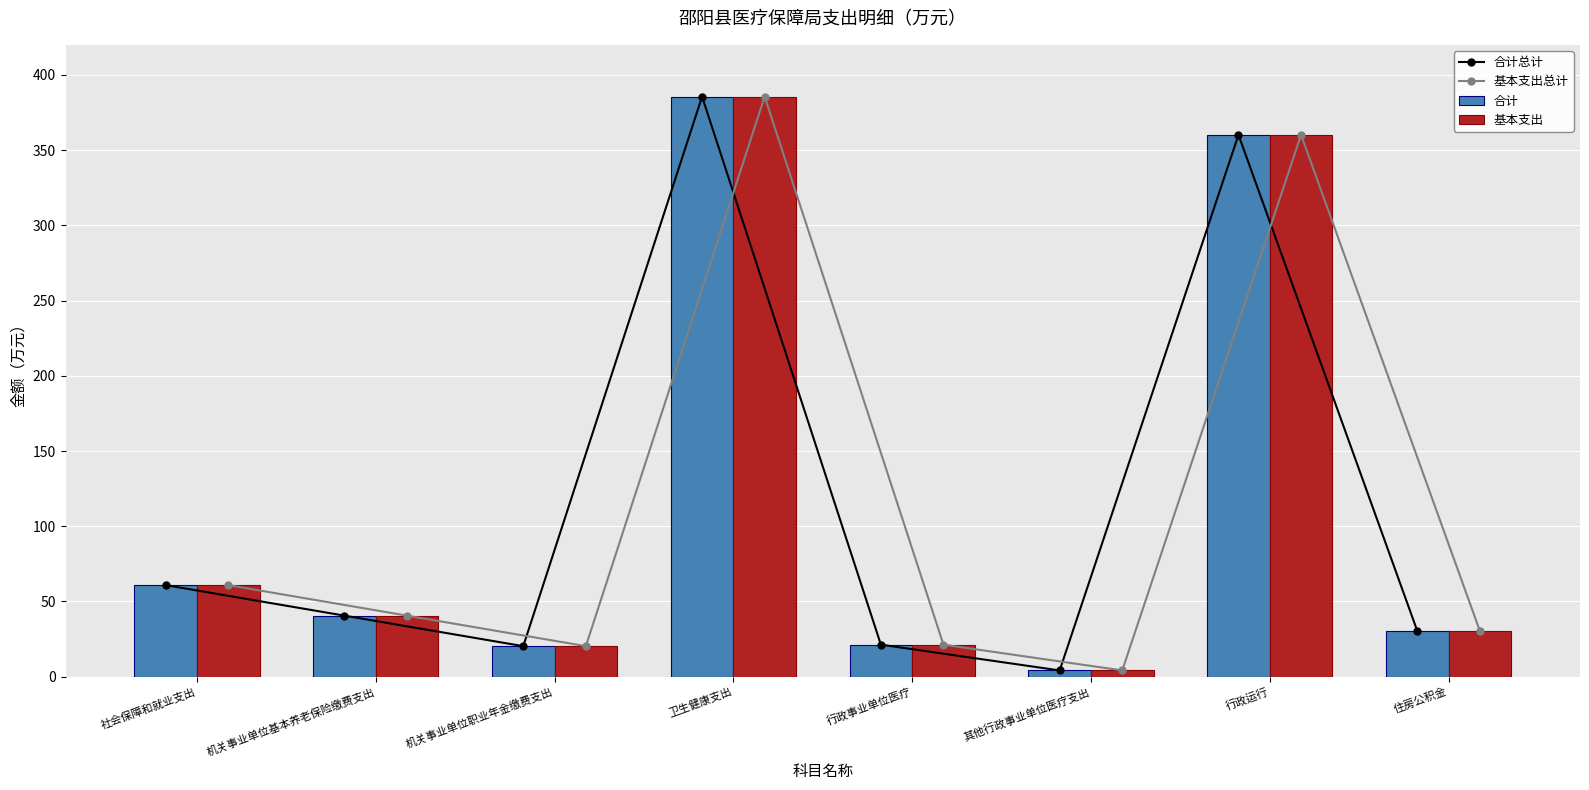

Reading right to left, list all the values displayed in this chart.

合计总计: 30.4	360.2	4.2	21.3	385.6	20.3	40.6	60.9
基本支出总计: 30.4	360.2	4.2	21.3	385.6	20.3	40.6	60.9
合计: 30.4	360.2	4.2	21.3	385.6	20.3	40.6	60.9
基本支出: 30.4	360.2	4.2	21.3	385.6	20.3	40.6	60.9